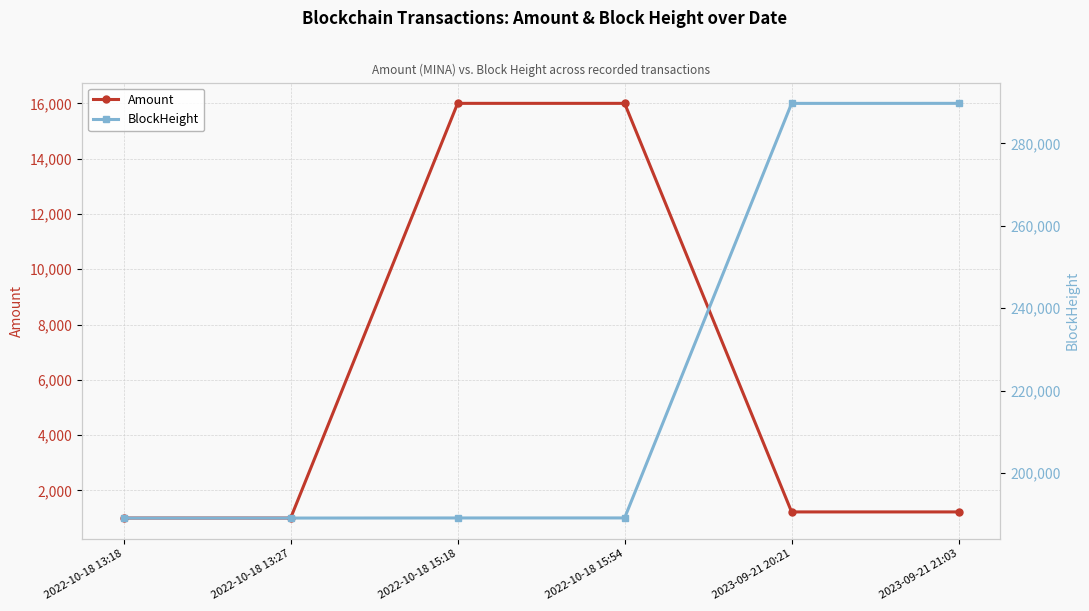

List the series in order of their overall mean, highest first.

BlockHeight, Amount